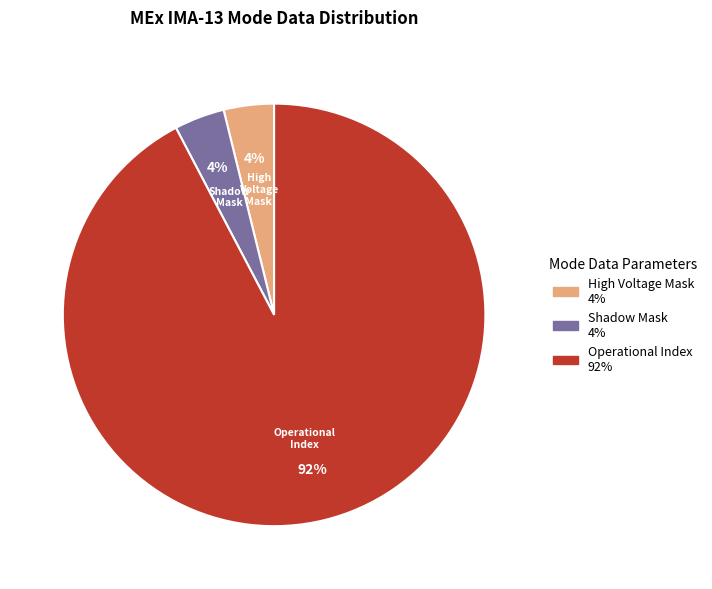

To the nearest percent, what is the average slice percentage?

33%